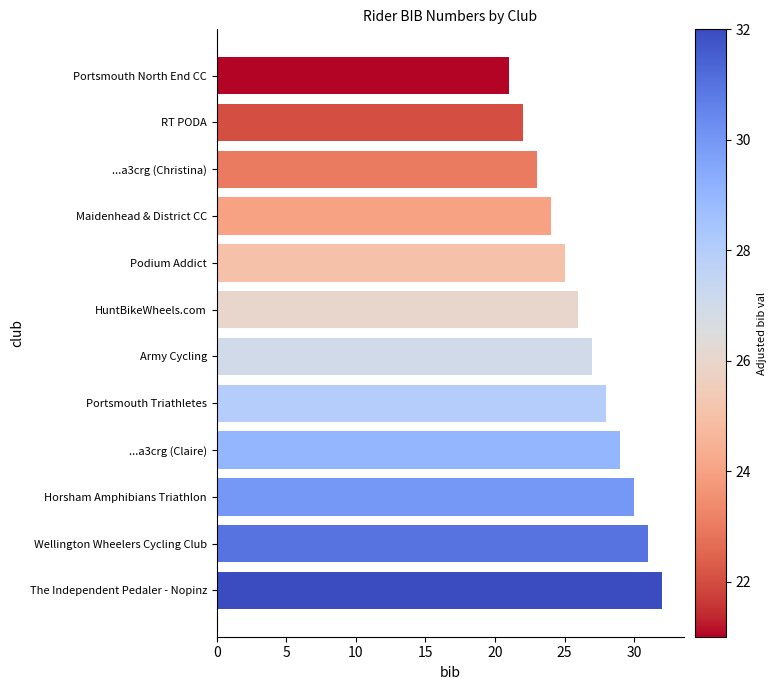

What is the change in value from RT PODA to Portsmouth Triathletes?

+6